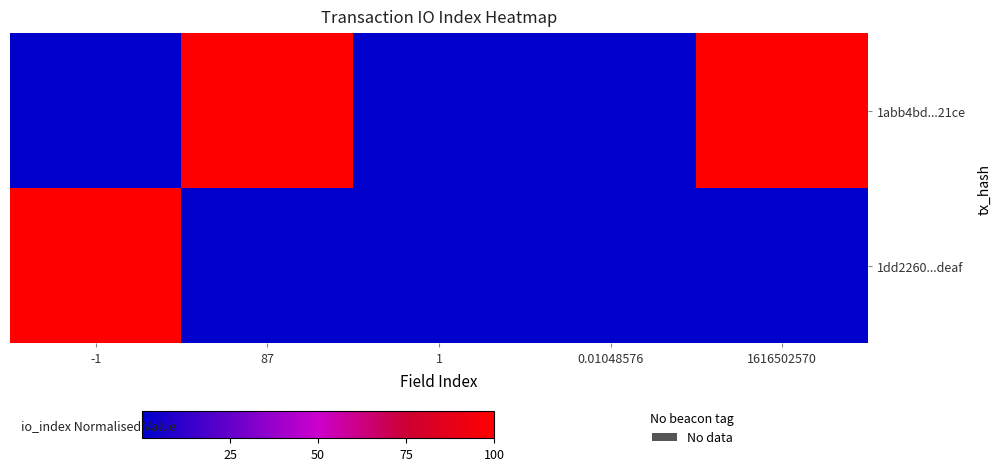

Which series has the largest total across all categories?

1abb4bd...21ce